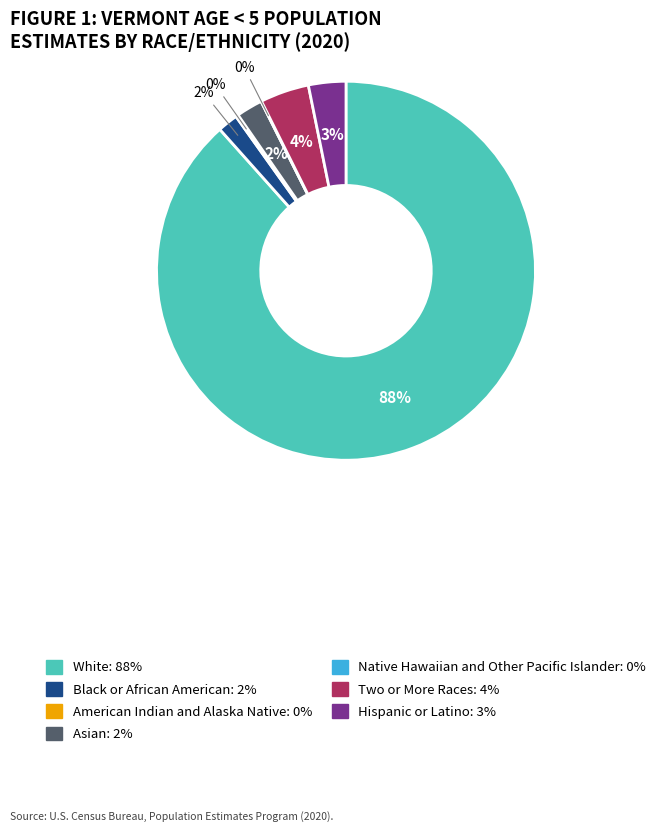

What is the largest slice in the pie chart?

White